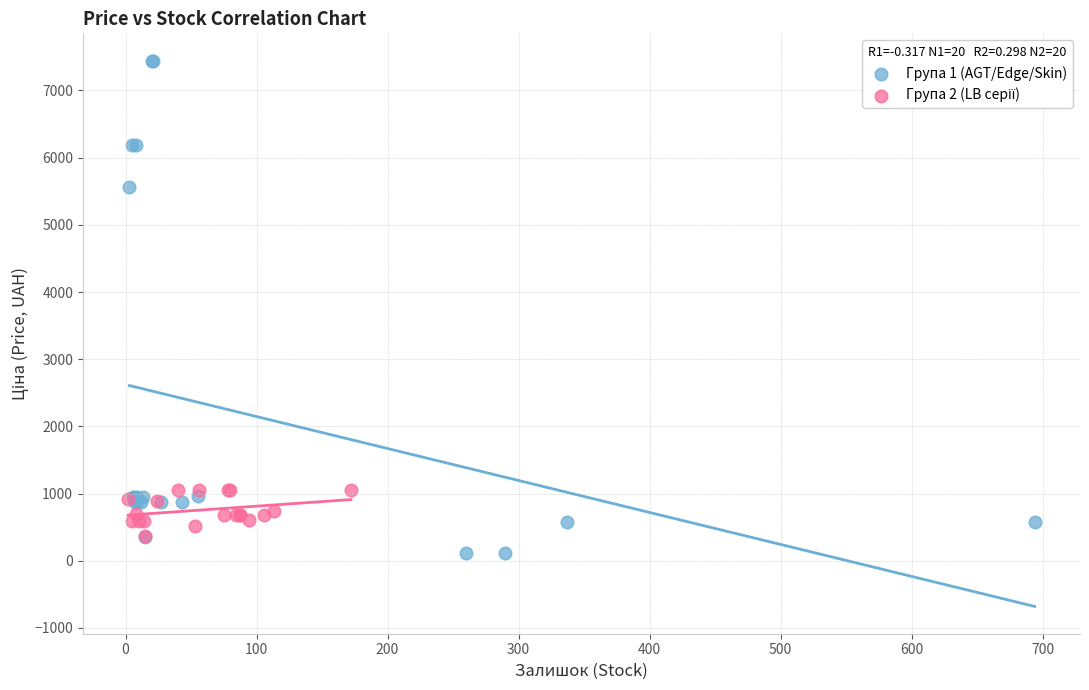

Which series has the largest Y range (max minus min)?

Група 1 (AGT/Edge/Skin)